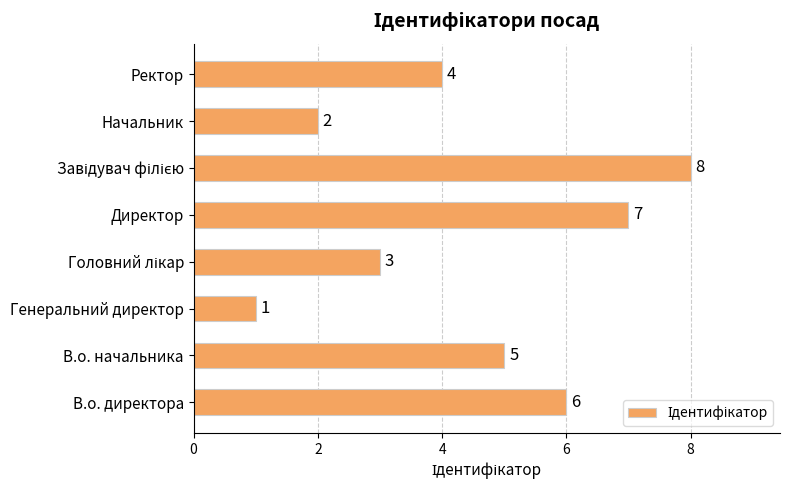

What is the sum of all values?

36